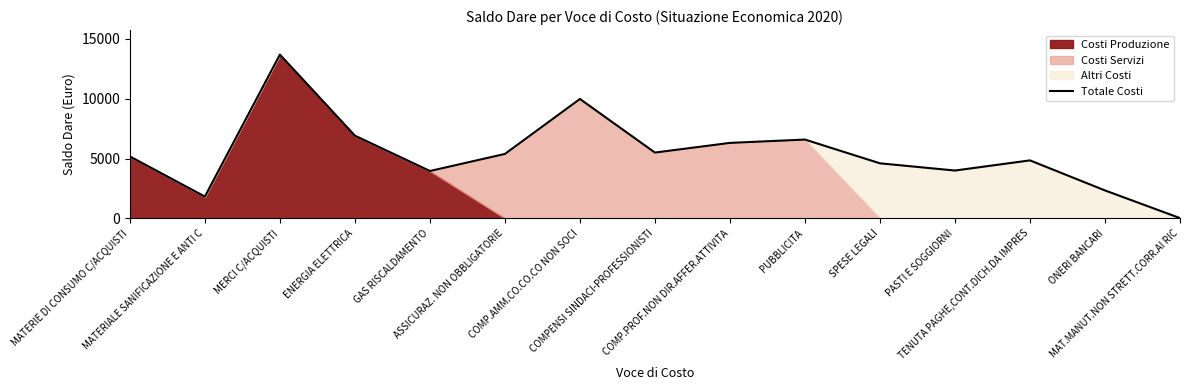

List the labels in order of value, smallest first.

MAT.MANUT.NON STRETT.CORR.AI RIC, MATERIALE SANIFICAZIONE E ANTI C, ONERI BANCARI, GAS RISCALDAMENTO, PASTI E SOGGIORNI, SPESE LEGALI, TENUTA PAGHE,CONT.DICH.DA IMPRES, MATERIE DI CONSUMO C/ACQUISTI, ASSICURAZ. NON OBBLIGATORIE, COMPENSI SINDACI-PROFESSIONISTI, COMP.PROF.NON DIR.AFFER.ATTIVITA, PUBBLICITA, ENERGIA ELETTRICA, COMP.AMM.CO.CO.CO NON SOCI, MERCI C/ACQUISTI